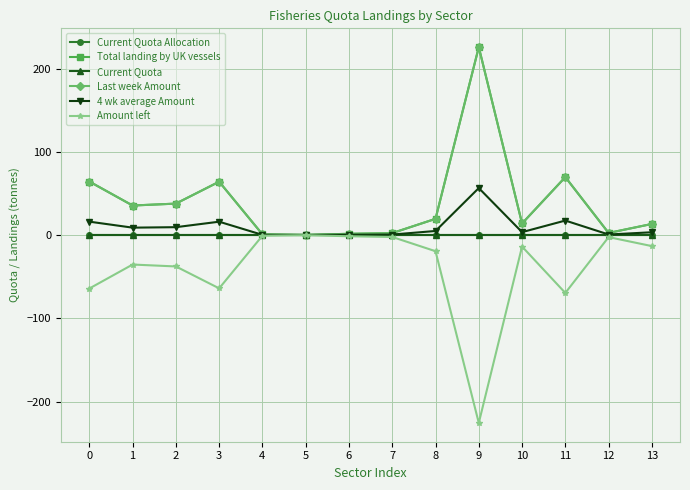

Is this an area chart (filled region under the line)?

No